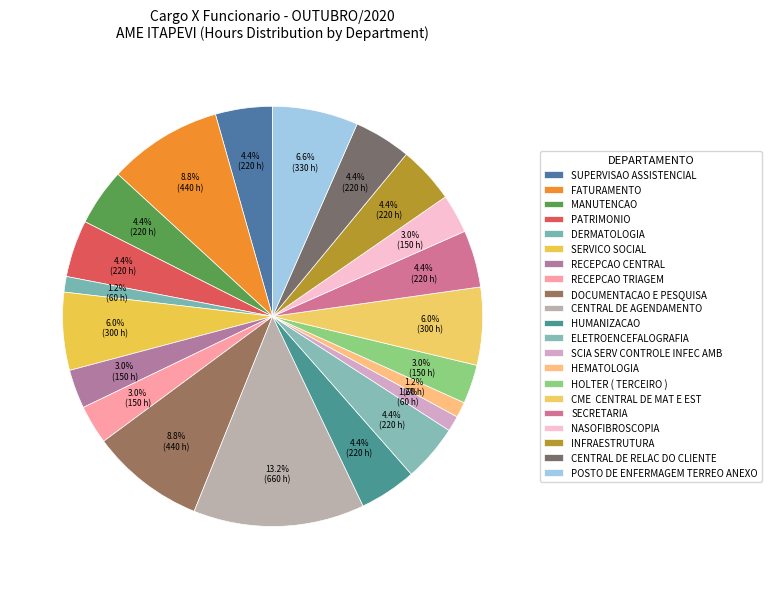

True or false: HEMATOLOGIA accounts for 1% of the total.

True